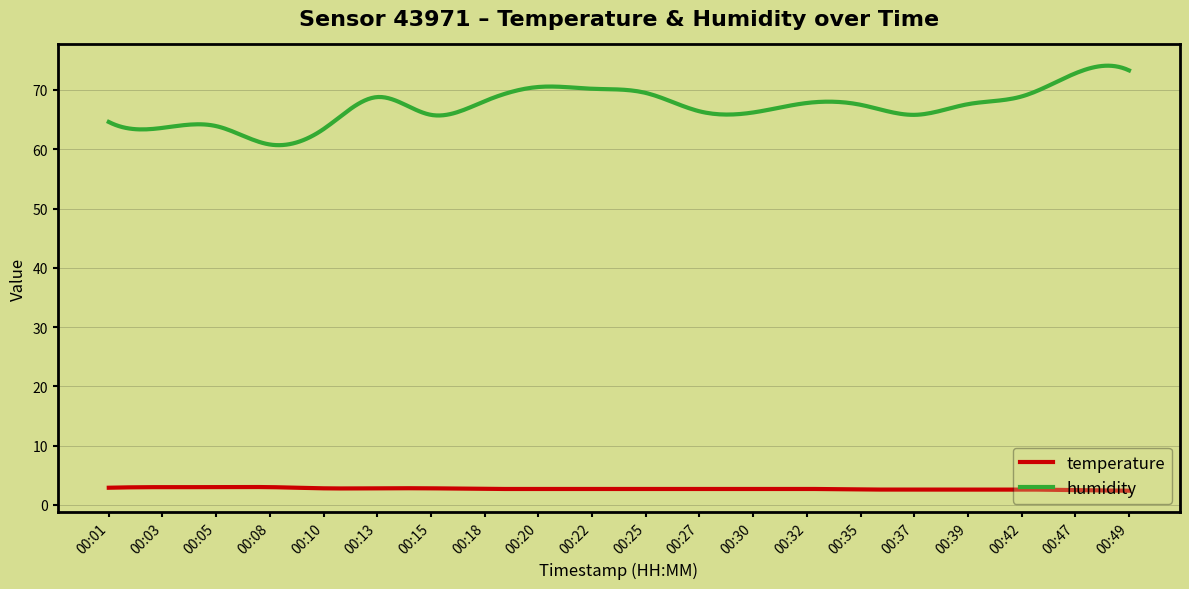

Rank the series by their maximum value, from lowest to highest.

temperature, humidity